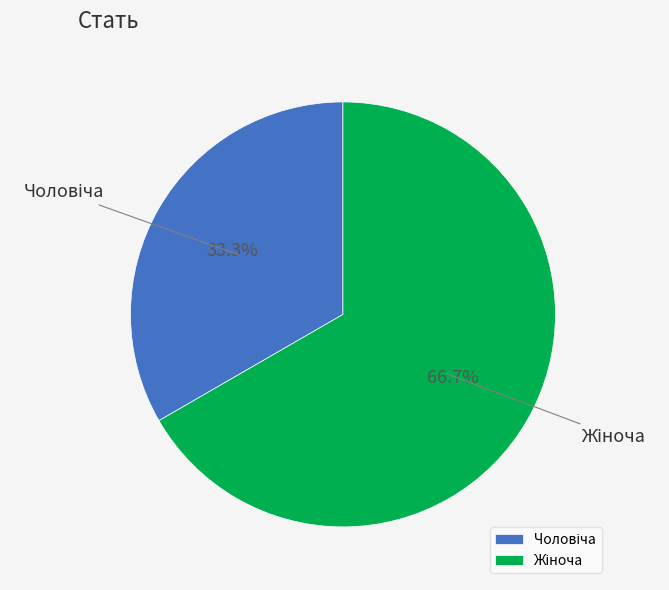

Count the number of slices in the pie.

2